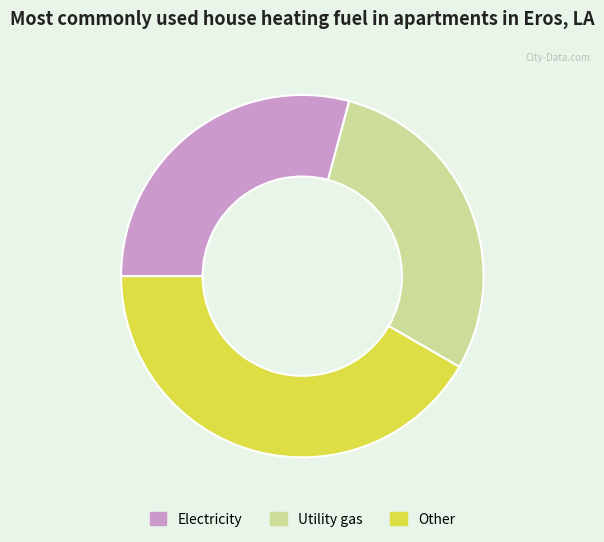

What is the ratio of the value at Other to the value at Utility gas?

1.4